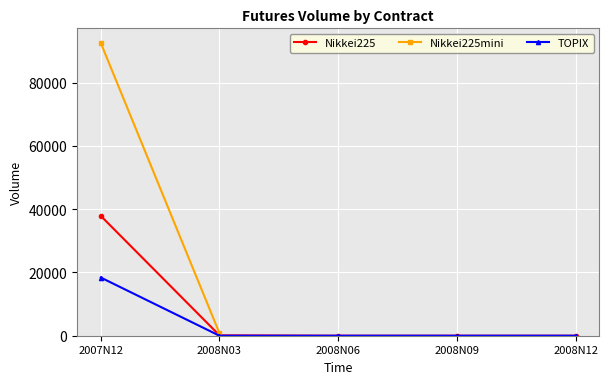

Count the number of categories in the chart.

5